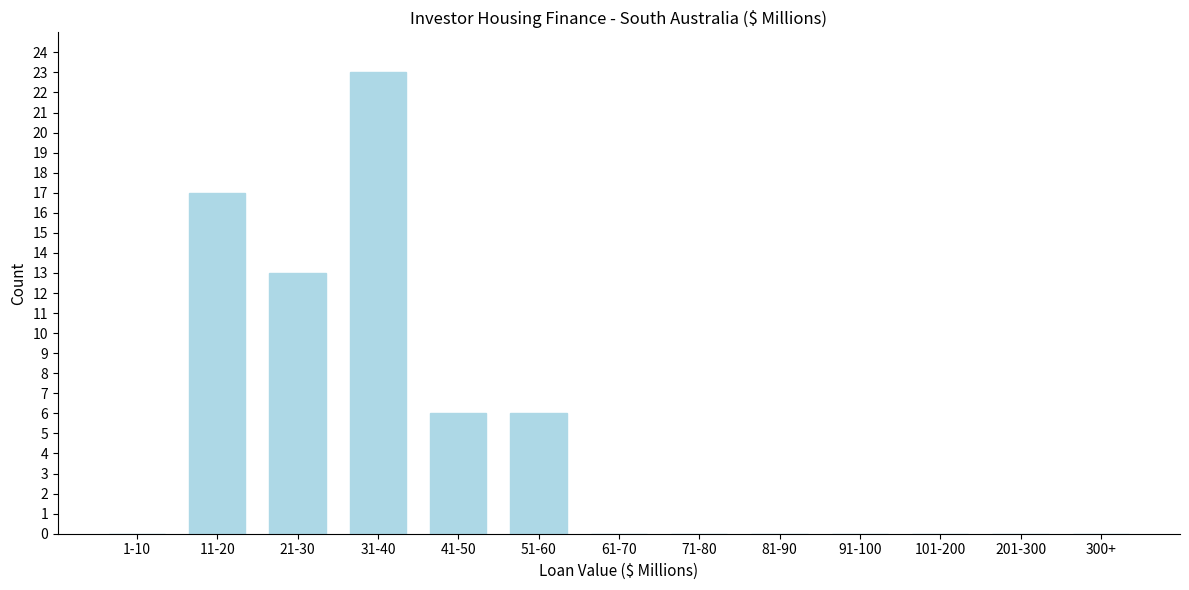

Reading left to right, transcribe all the data shown in this chart.

1-10=0	11-20=17	21-30=13	31-40=23	41-50=6	51-60=6	61-70=0	71-80=0	81-90=0	91-100=0	101-200=0	201-300=0	300+=0